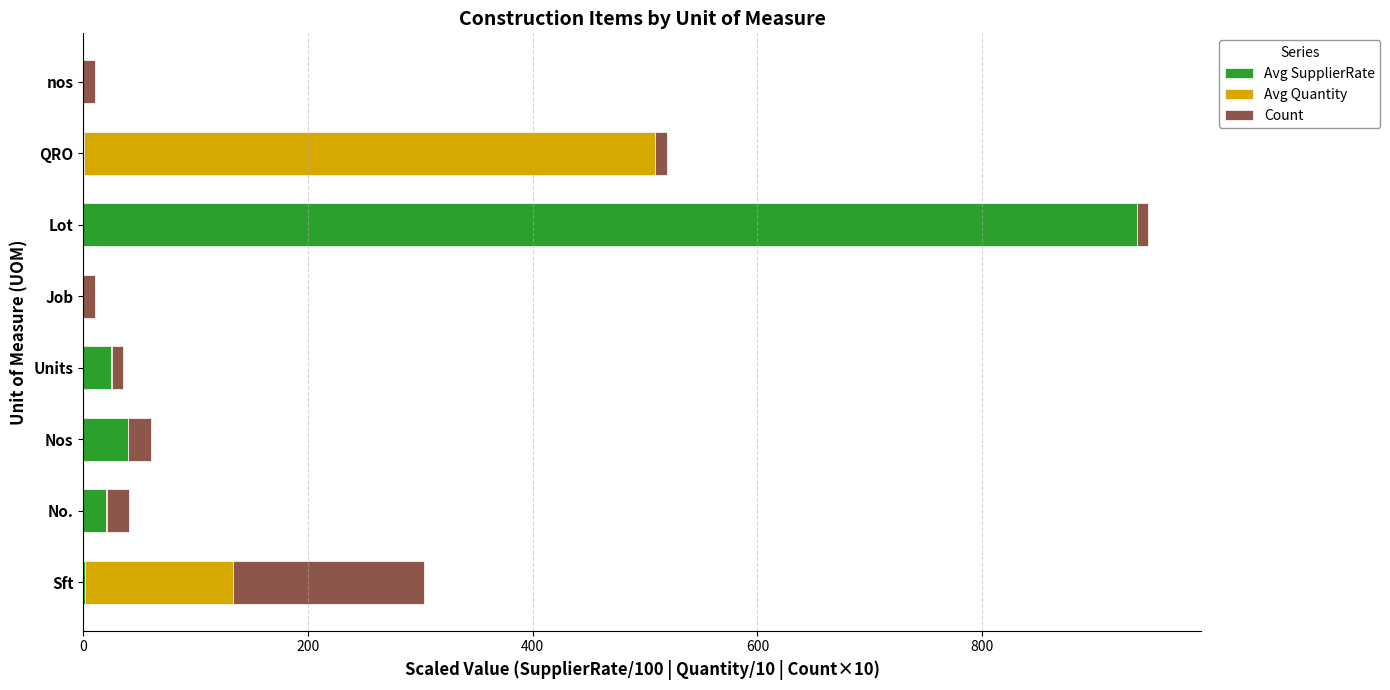

What is the sum of all Avg SupplierRate values?

1024.1